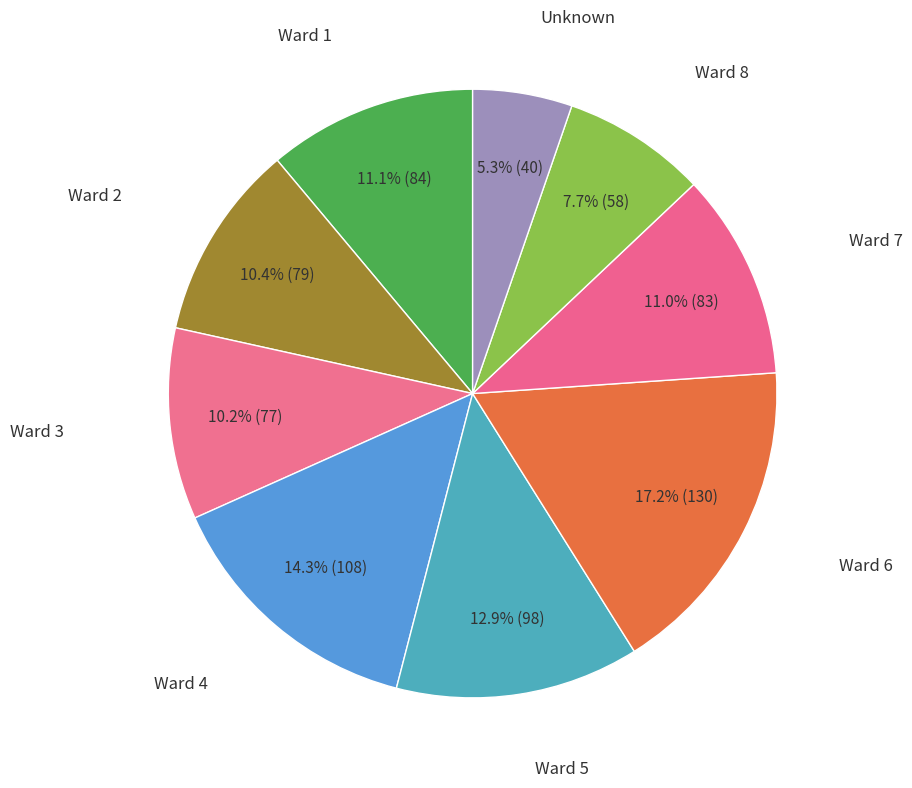

To the nearest percent, what is the difference between the largest and smallest slice percentages?

12%